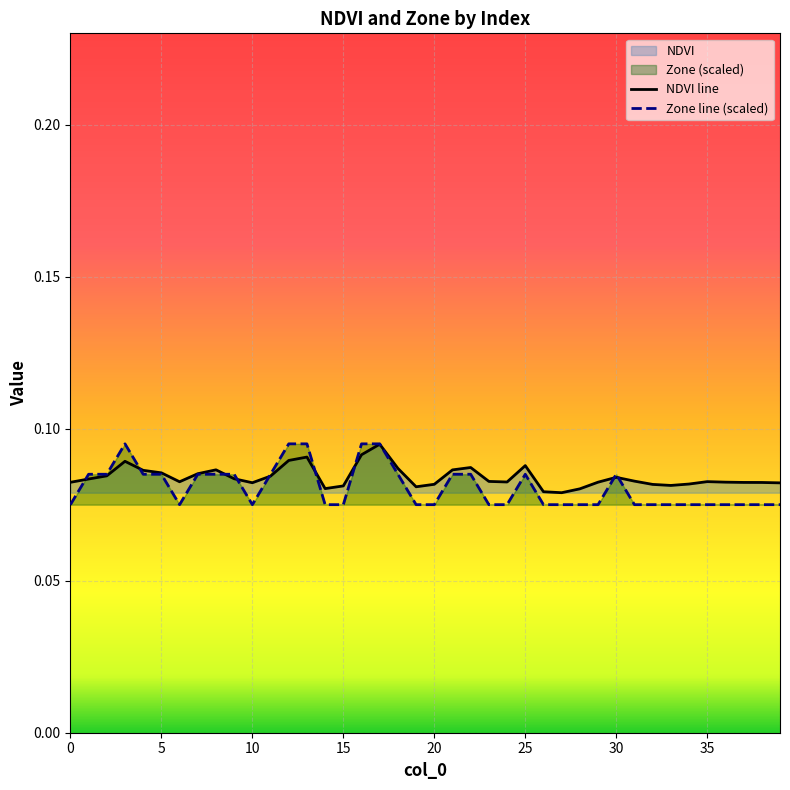

At 1, list the series in order from largest to smallest.

Zone, NDVI